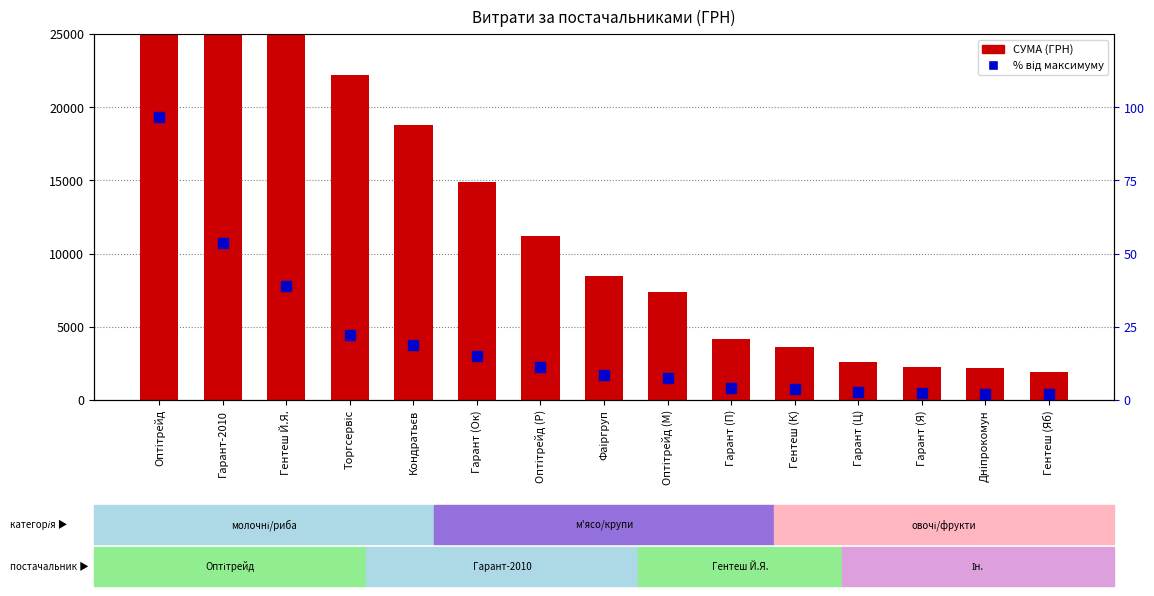

At how many categories does at least one series exceed 73723?

1